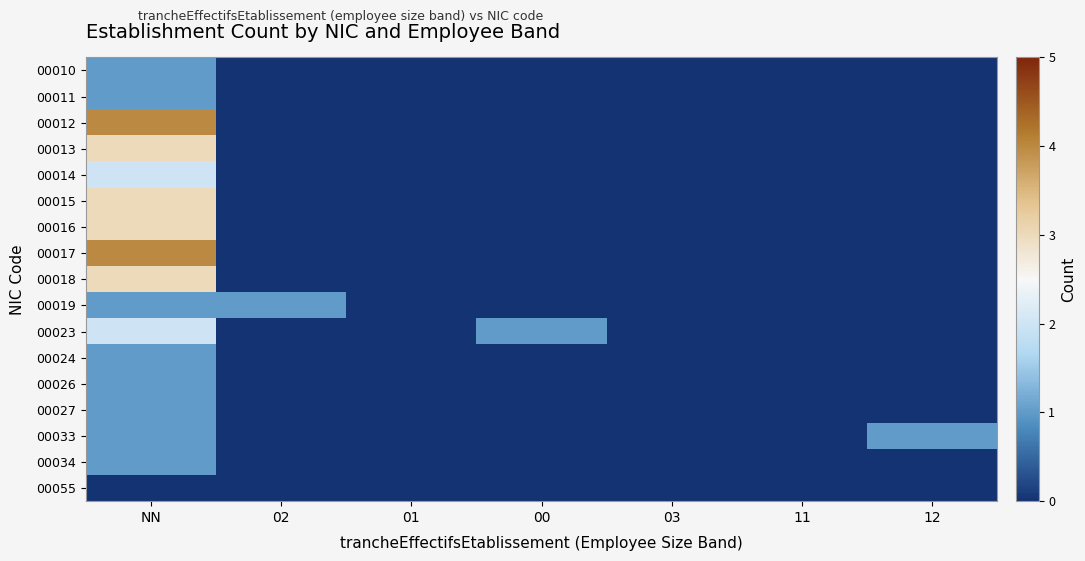

Which series changed the most between 03 and 12?

00033